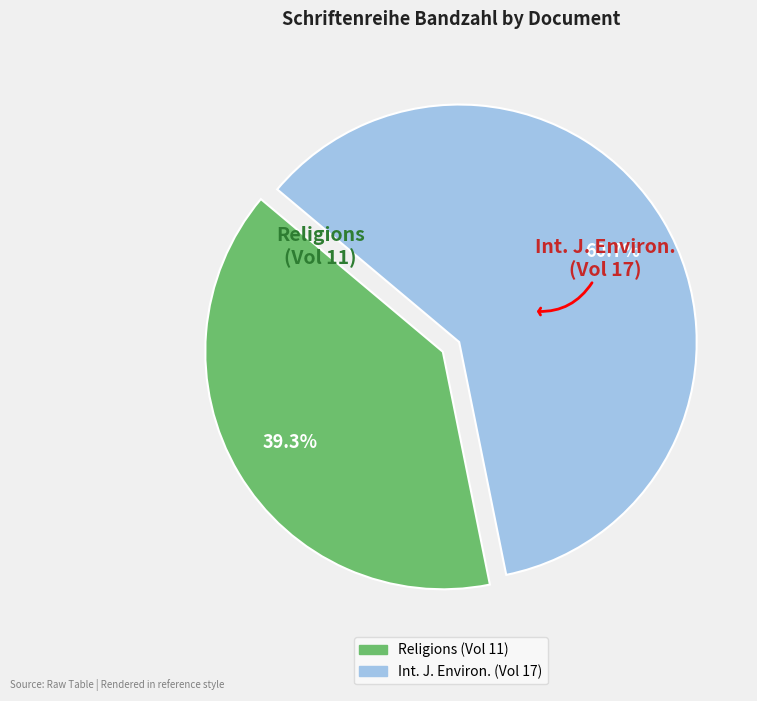

How many slices are in this pie chart?

2